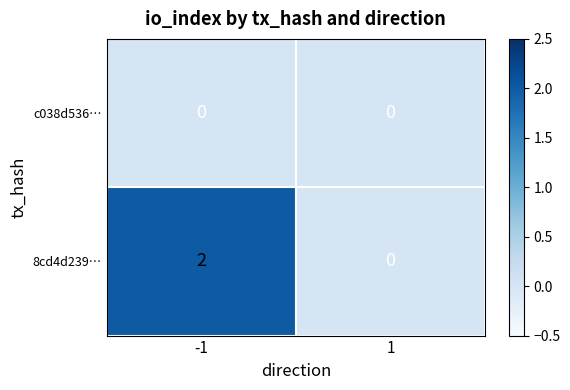

Reading right to left, extract all data points from this chart.

c038d536…: 1=0	-1=0
8cd4d239…: 1=0	-1=2